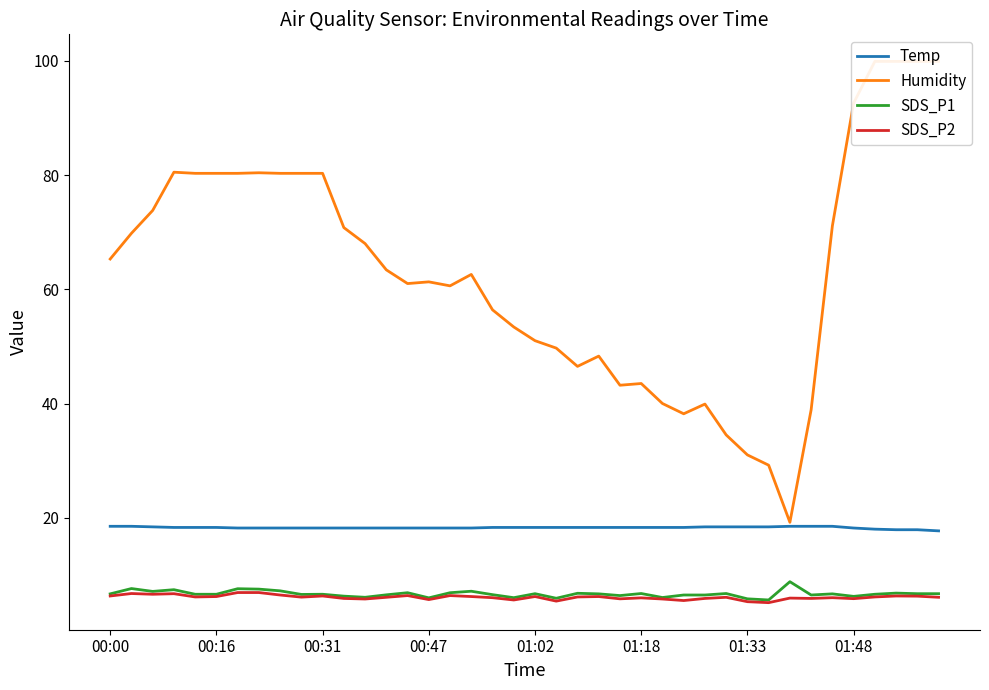

How many lines are shown in the chart?

4